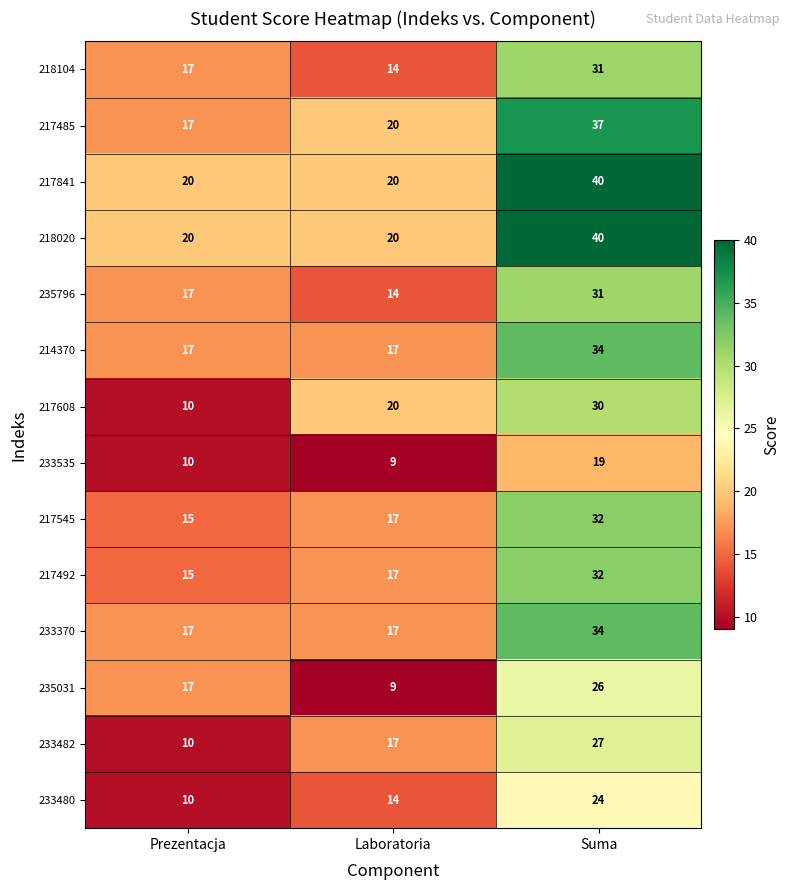

What is the total value across all series at Laboratoria?

225